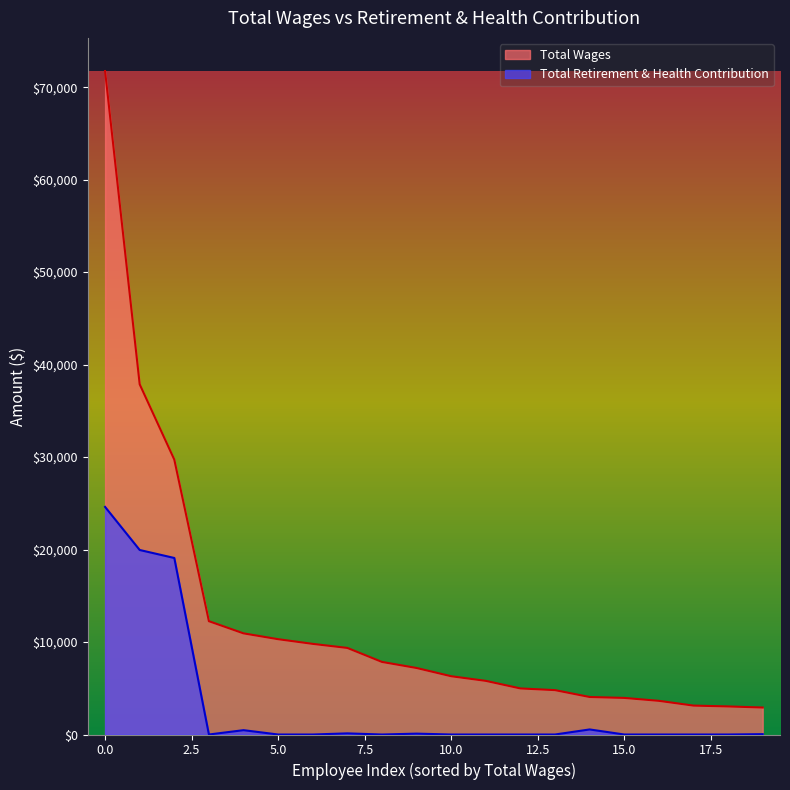

List the series in order of their overall mean, lowest first.

Total Retirement & Health Contribution, Total Wages